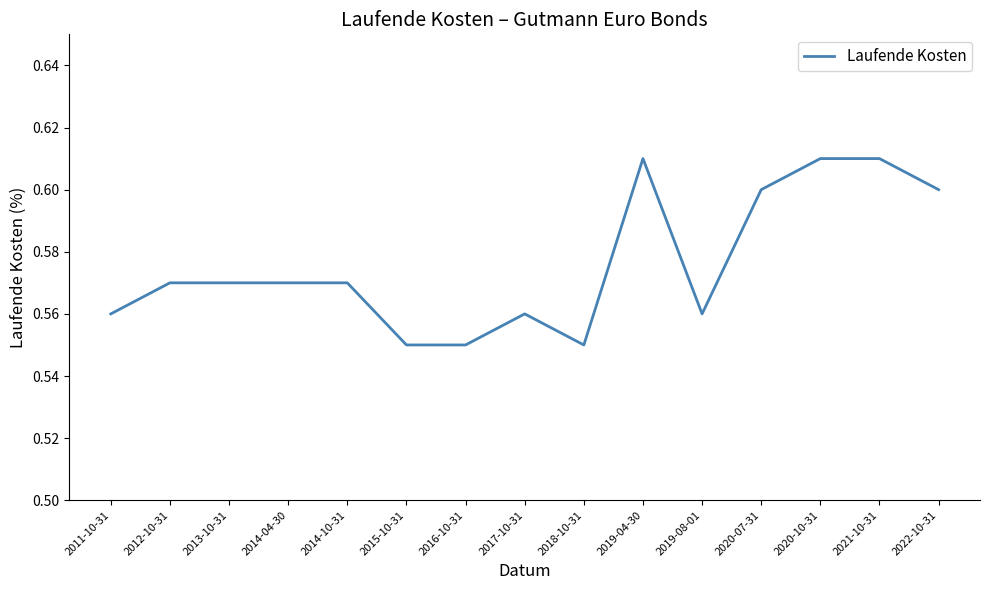

What position from the right is 2018-10-31?

7